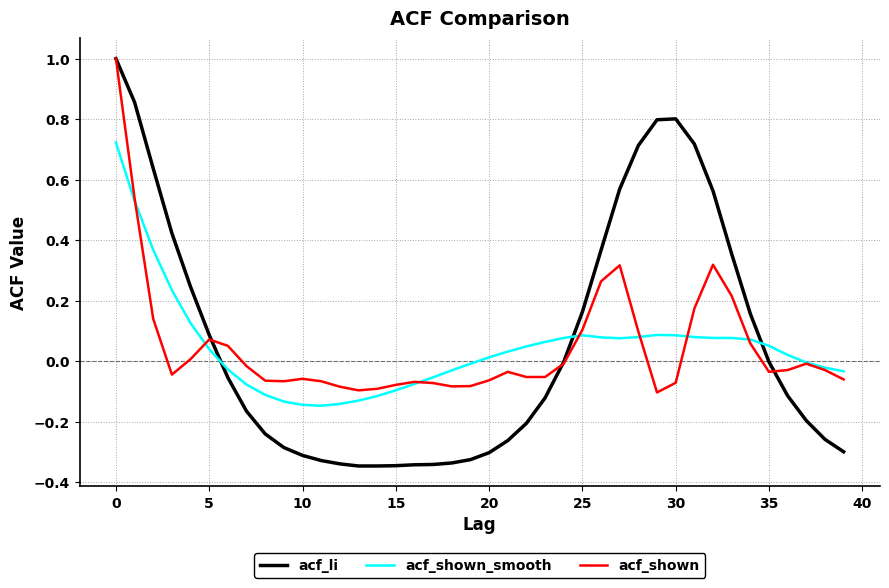

What is the greatest value displayed?

1.0